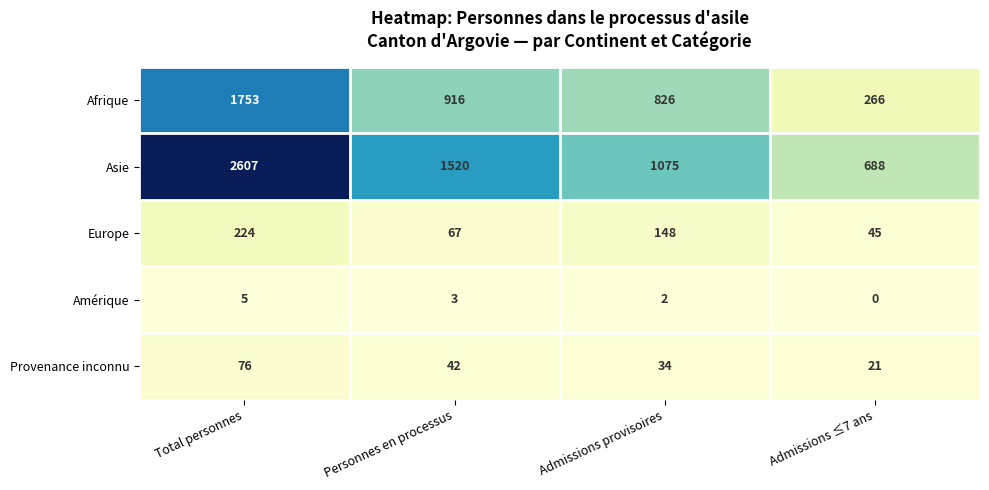

At which label is Europe closest to 134?

Admissions provisoires